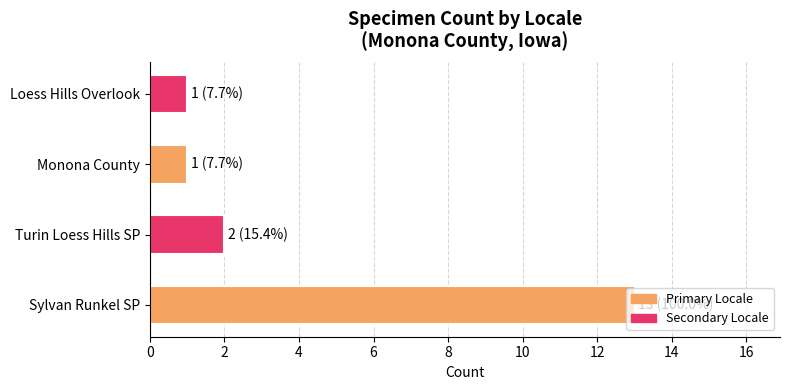

Between Sylvan Runkel SP and Monona County, which is larger?

Sylvan Runkel SP